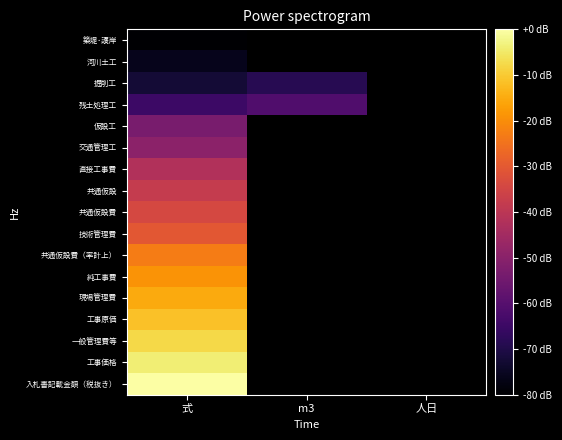

What is the smallest value displayed?

1.0